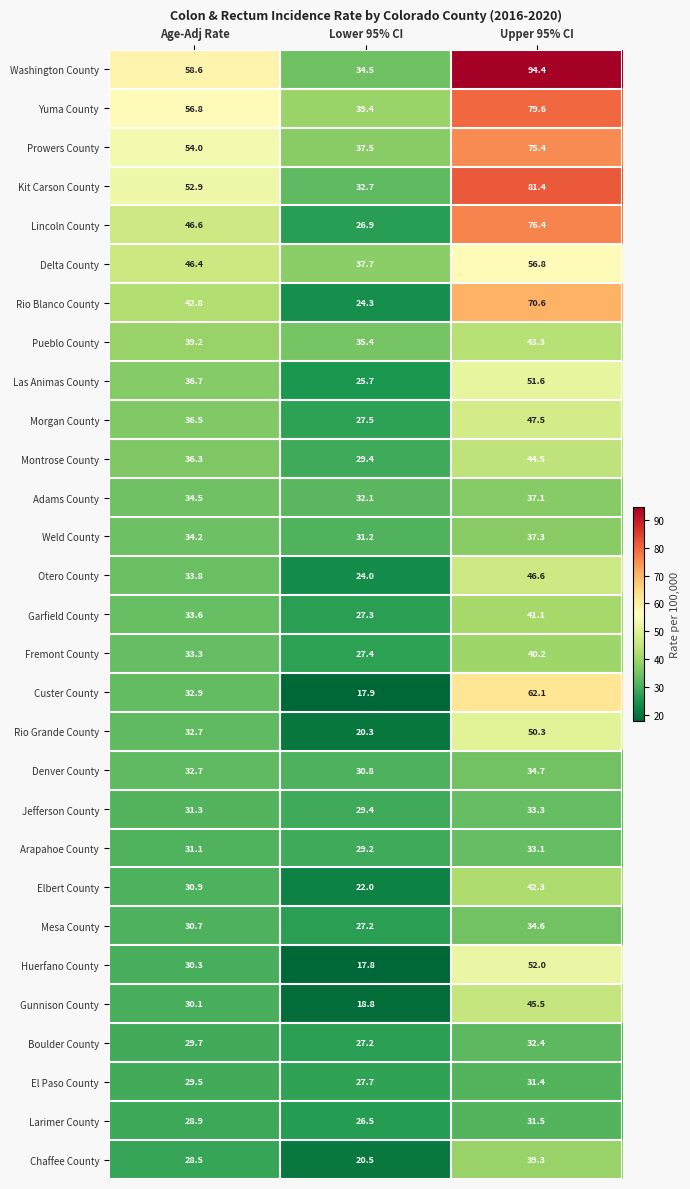

What is the spread (max minus min) of values at Lower 95% CI?

21.6